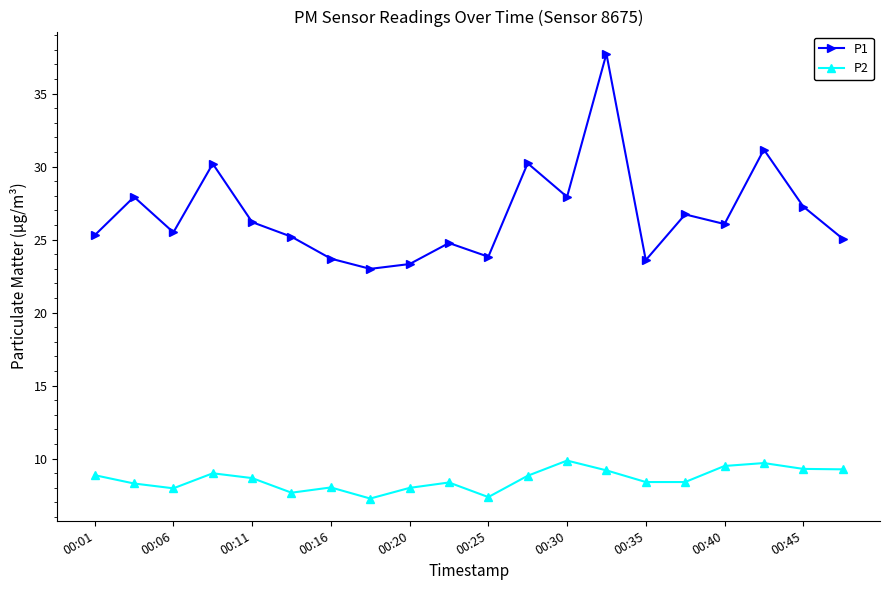

What is the lowest value of the P1 series?

23.0